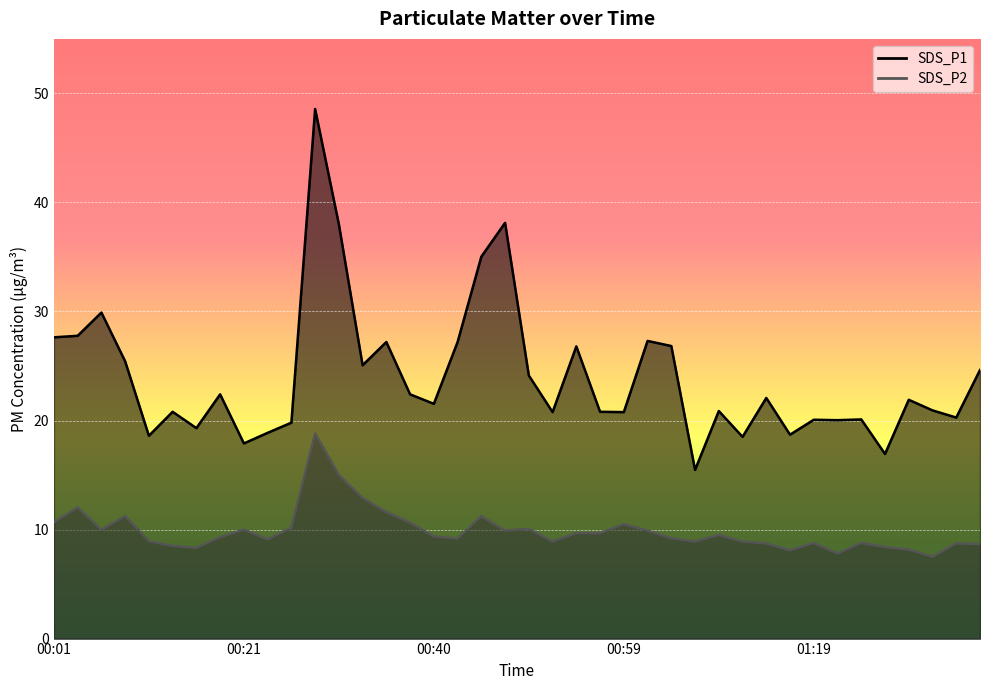

Which series has the largest total across all categories?

SDS_P1